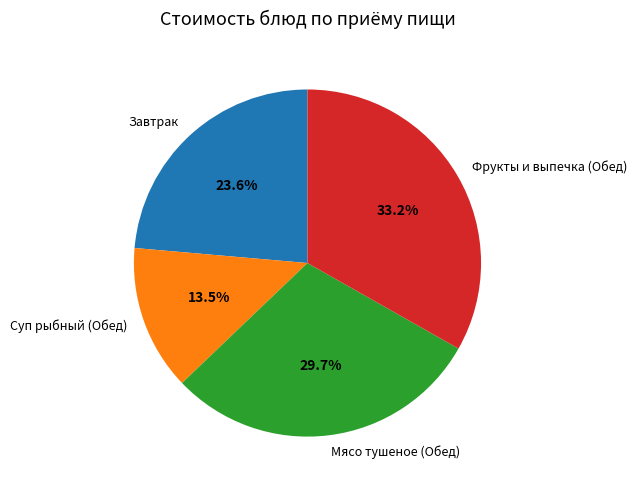

Approximately how many times larger is the value at Суп рыбный (Обед) compared to Фрукты и выпечка (Обед)?

0.4